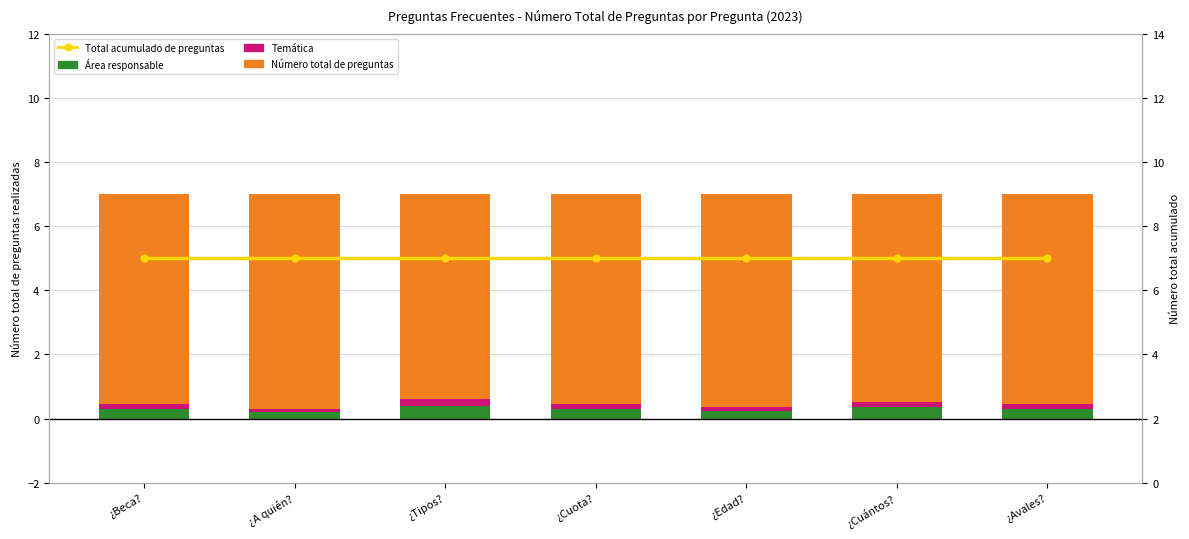

What position from the left is ¿Cuántos??

6